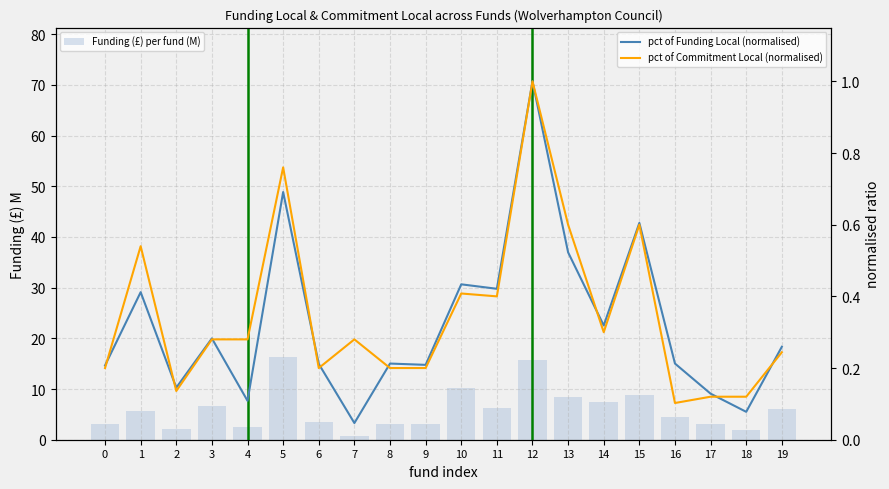

Which series changed the most between 14 and 19?

Funding (£) per fund (M)